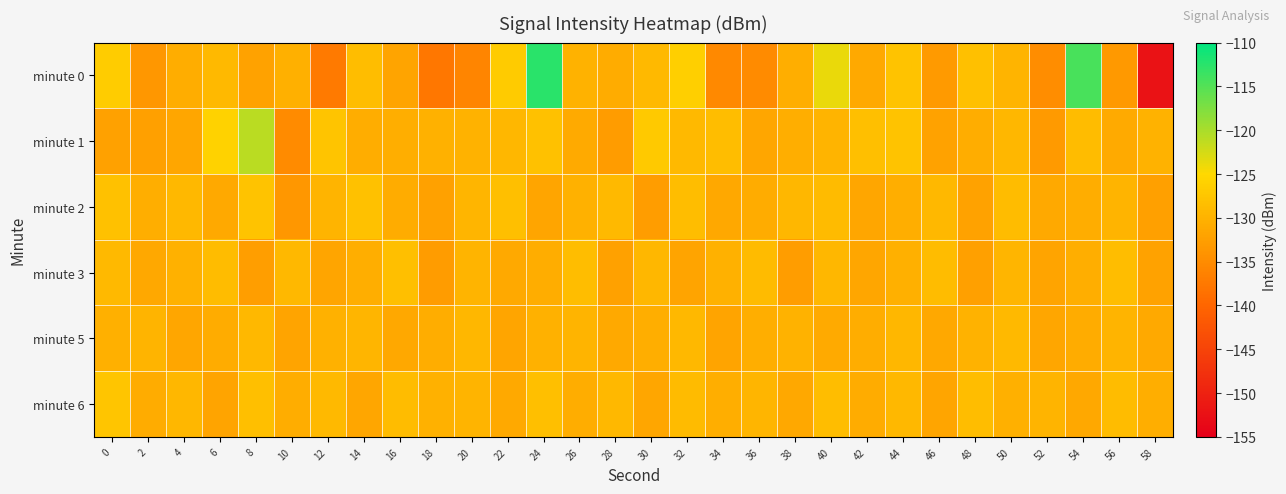

How many series are shown in this chart?

6